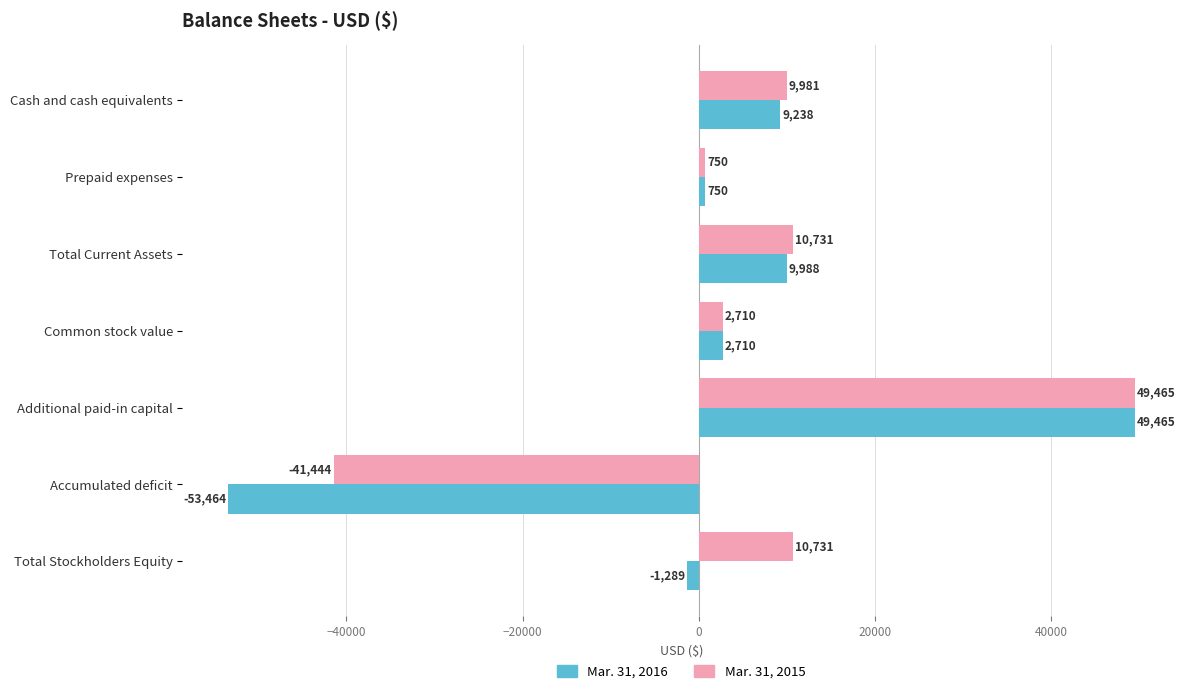

How many categories are shown in the chart?

7